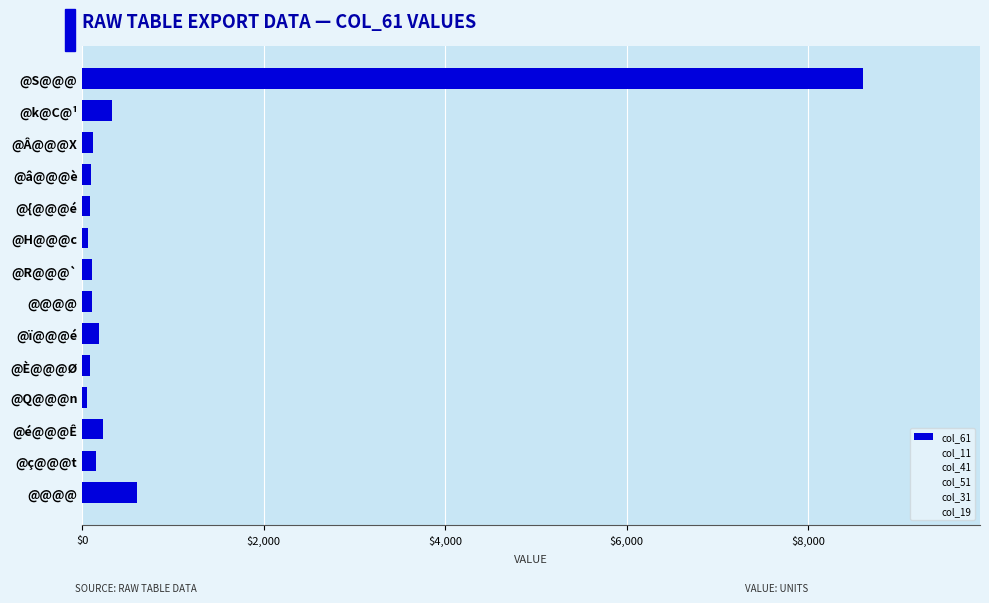

How many bars are there in total?

14